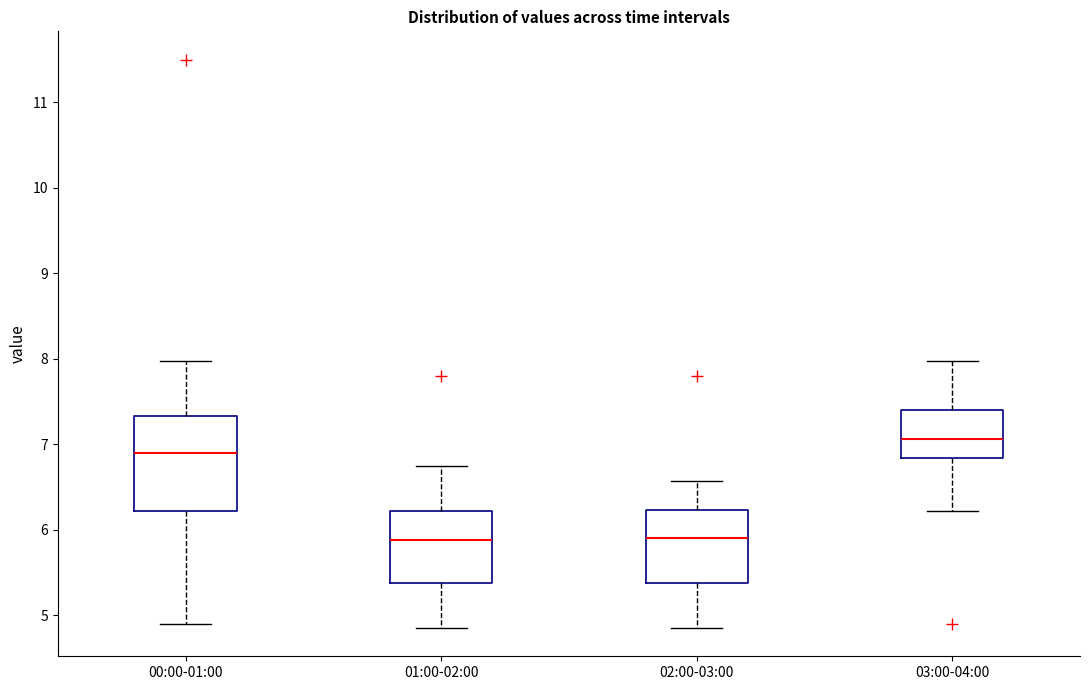

Which box is the tallest, from its lower edge to its upper edge?

00:00-01:00